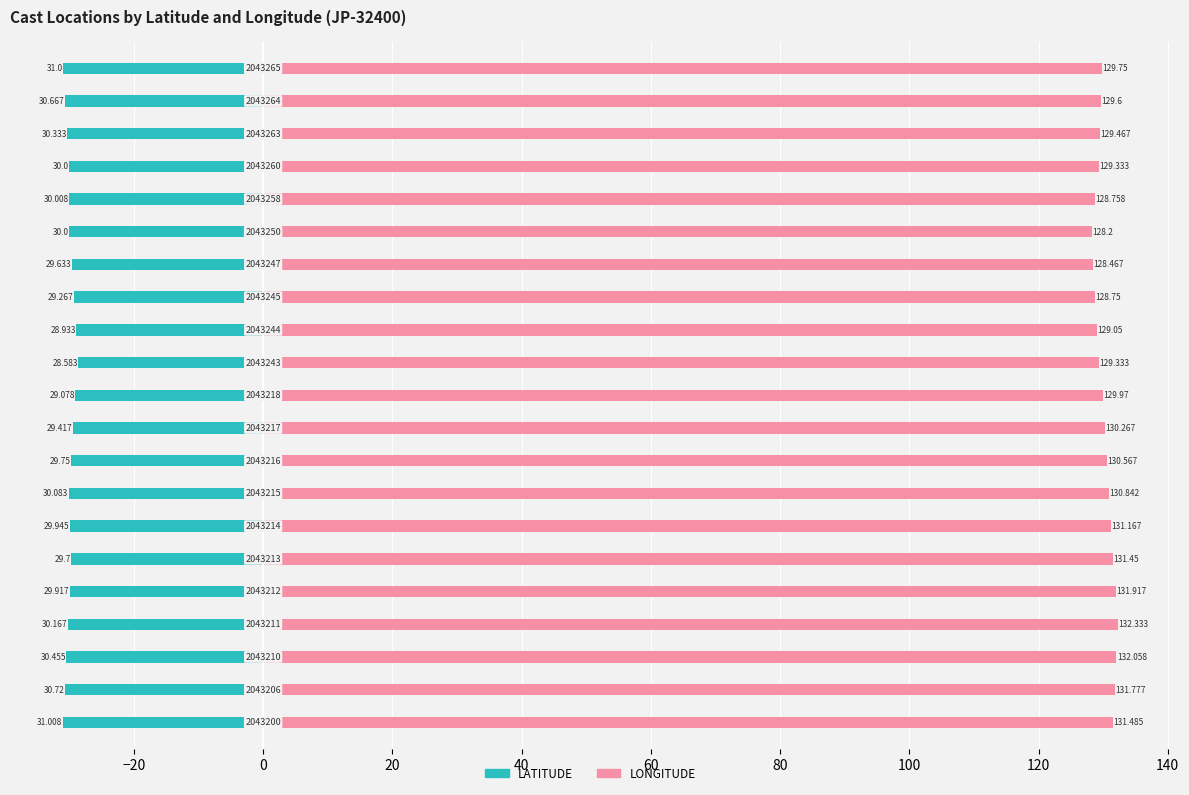

Count the number of data series in this chart.

2